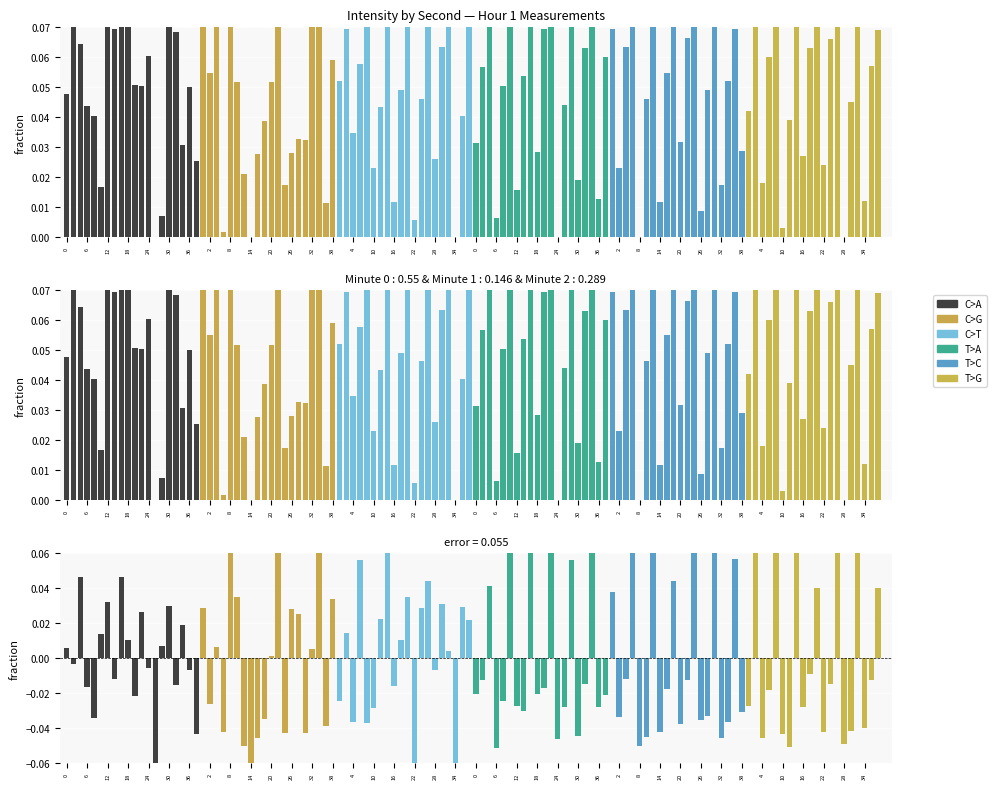

Which has a higher value, 4 or 24?

4